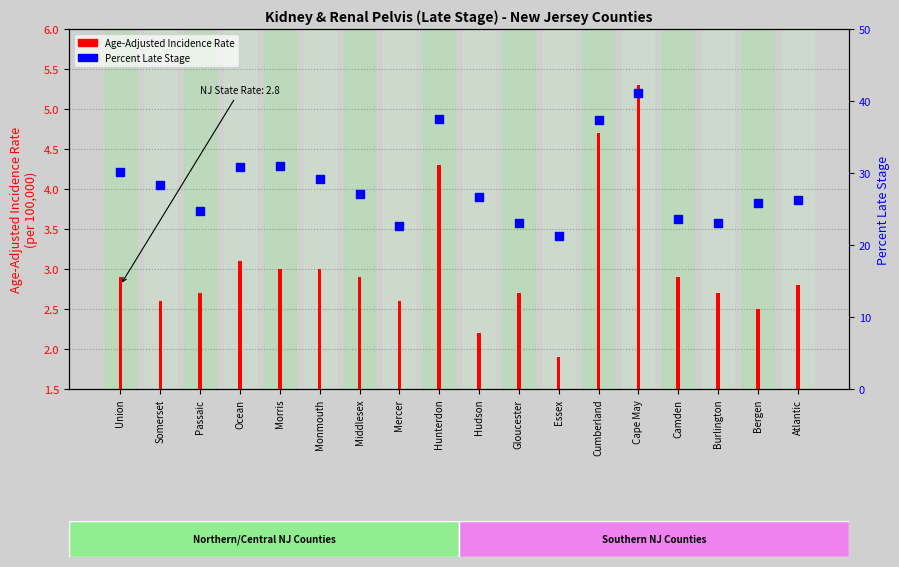

Which series contains the lowest Y value?

Age-Adjusted Incidence Rate